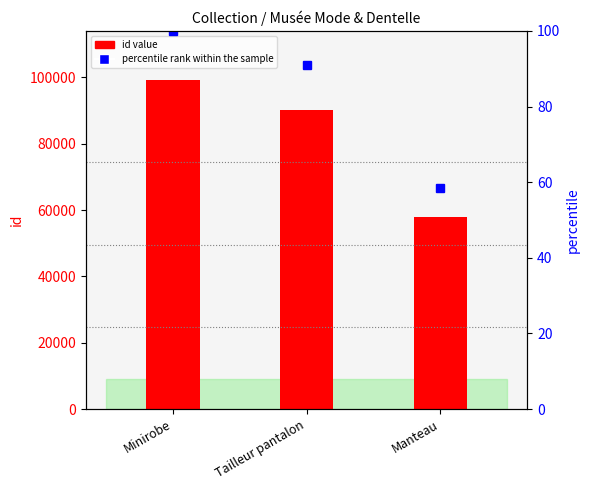

How many distinct data groups are displayed?

2